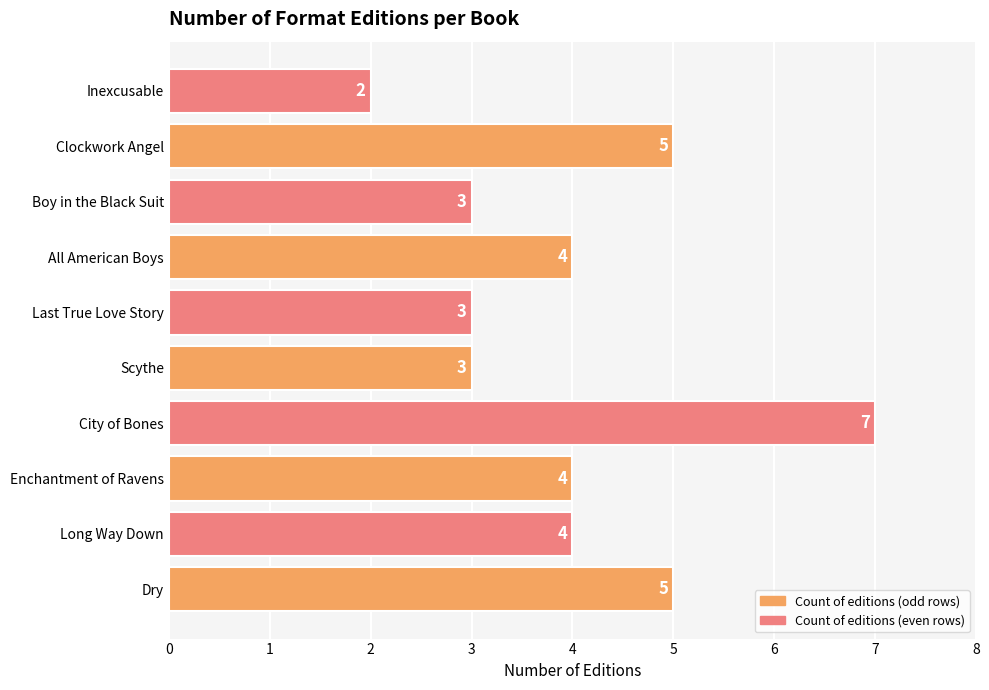

Between Long Way Down and Clockwork Angel, which is larger?

Clockwork Angel